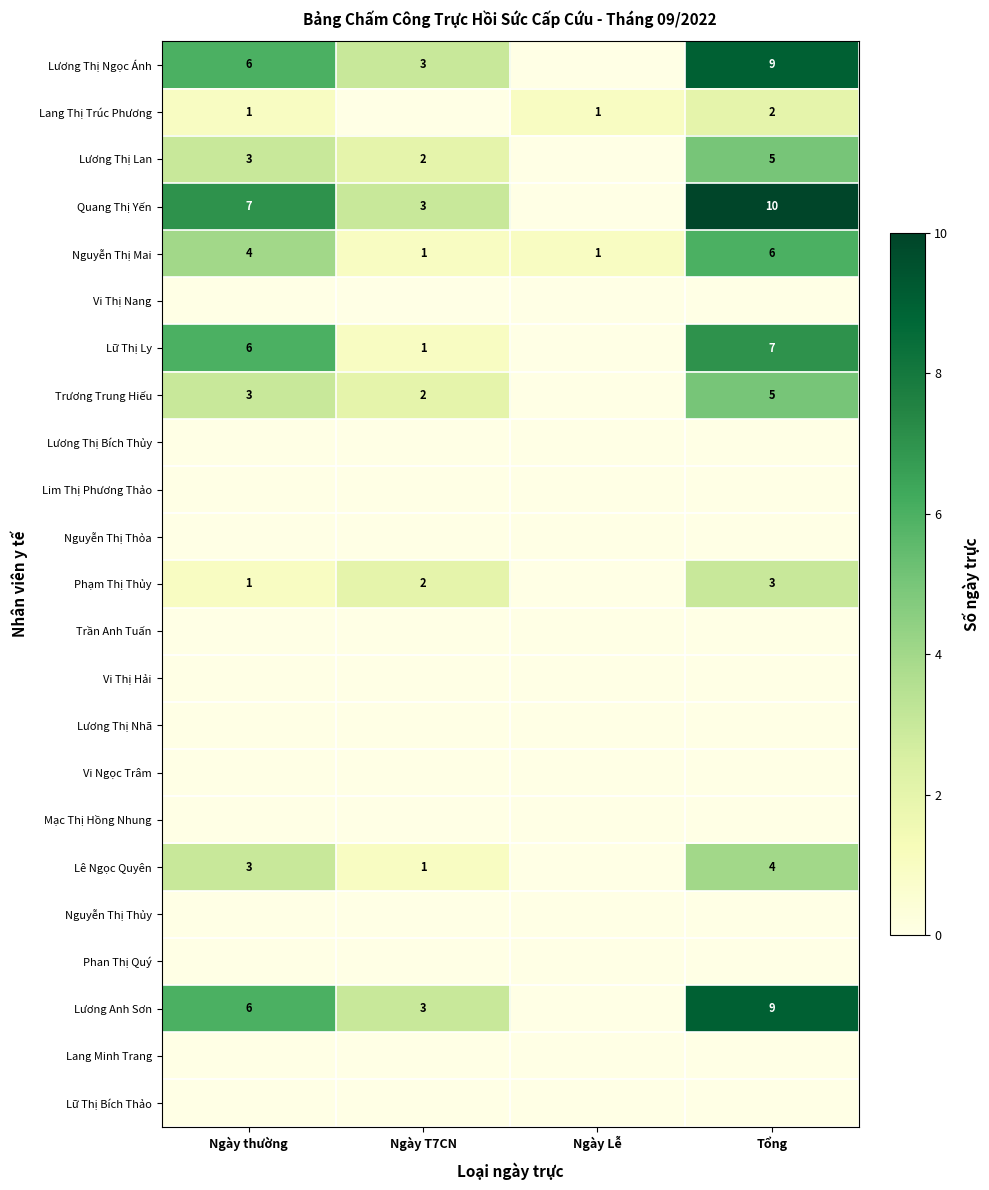

The Lê Ngọc Quyên series shows 2 at Ngày T7CN. True or false?

False